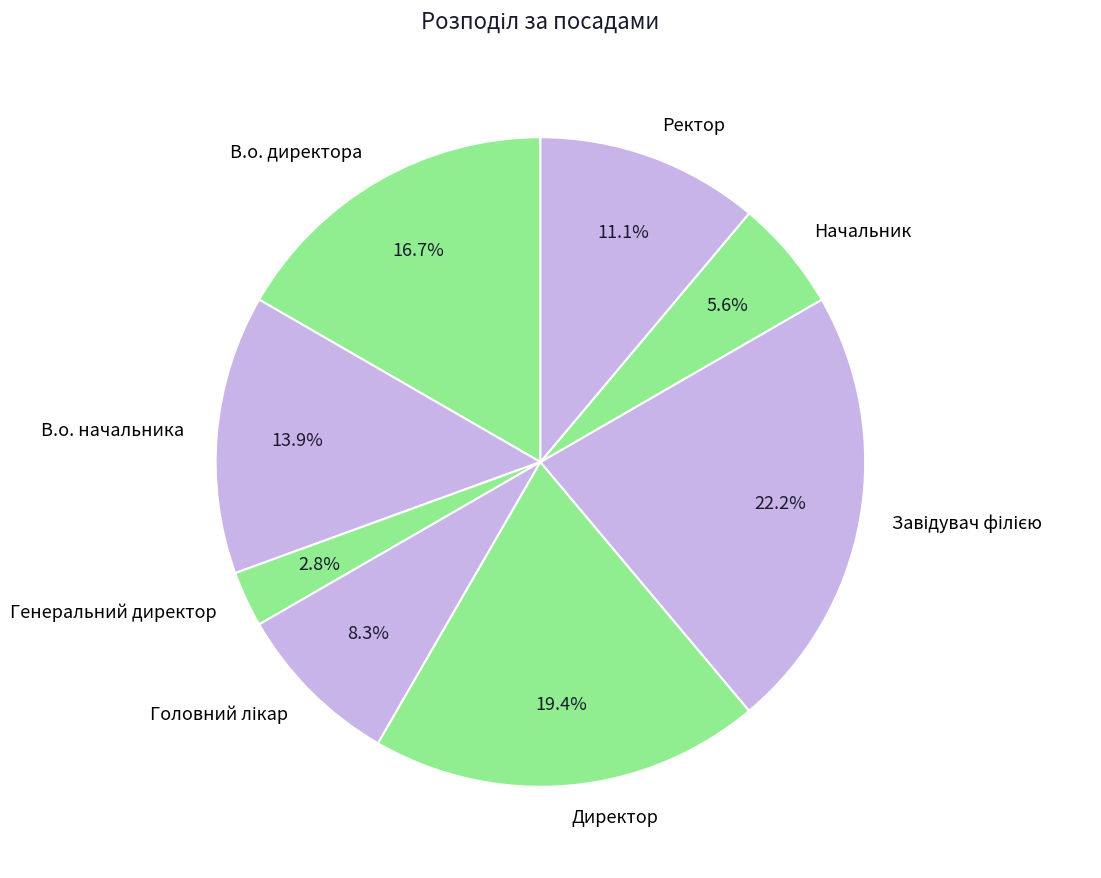

Which slice is the smallest?

Генеральний директор